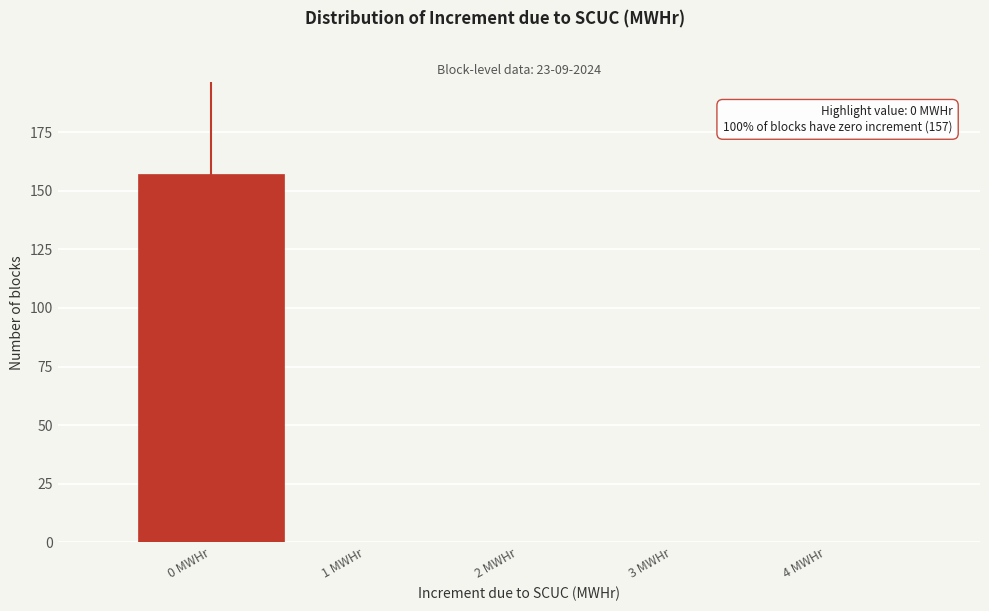

Which range on the x-axis has the tallest bar?

-0.5 to 0.5